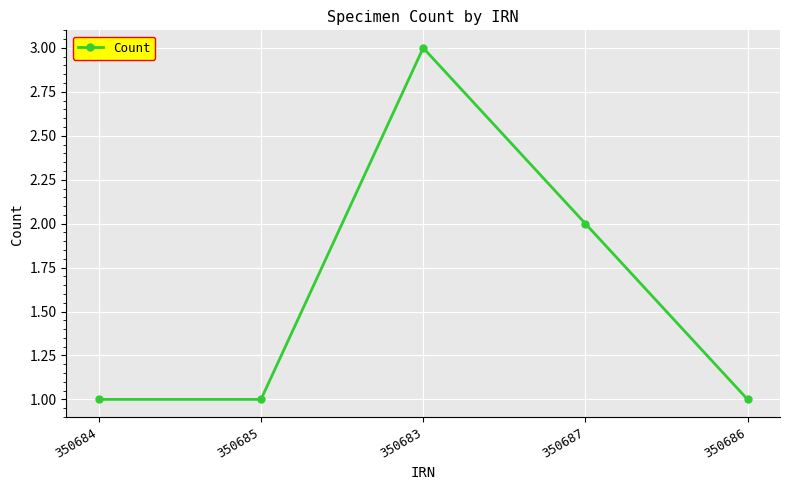

How many data points does each series have?

5